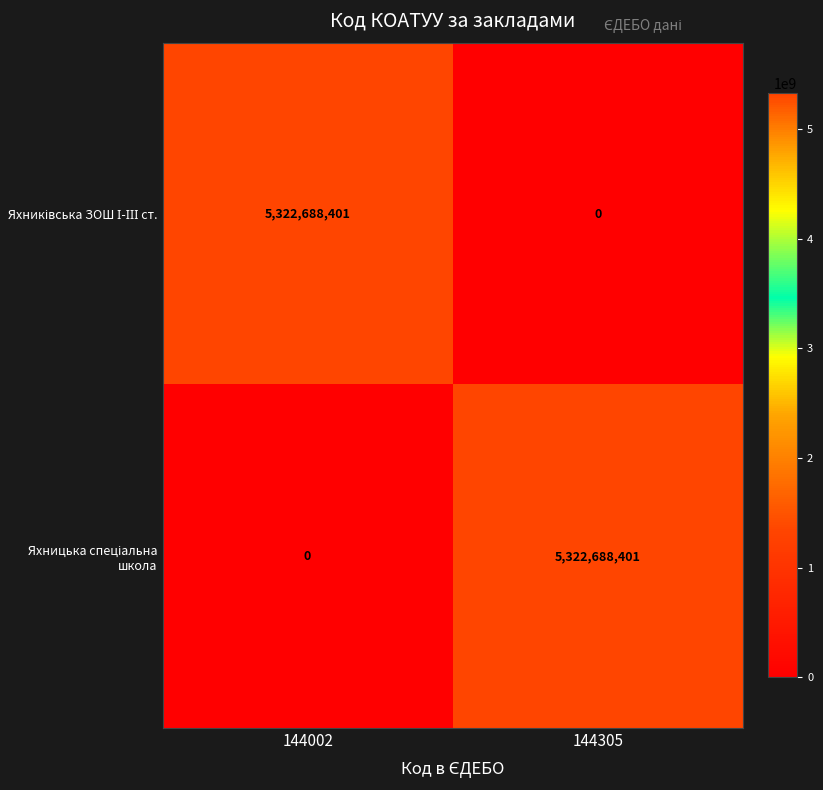

What is the difference between the highest and lowest values at 144002?

5322688401